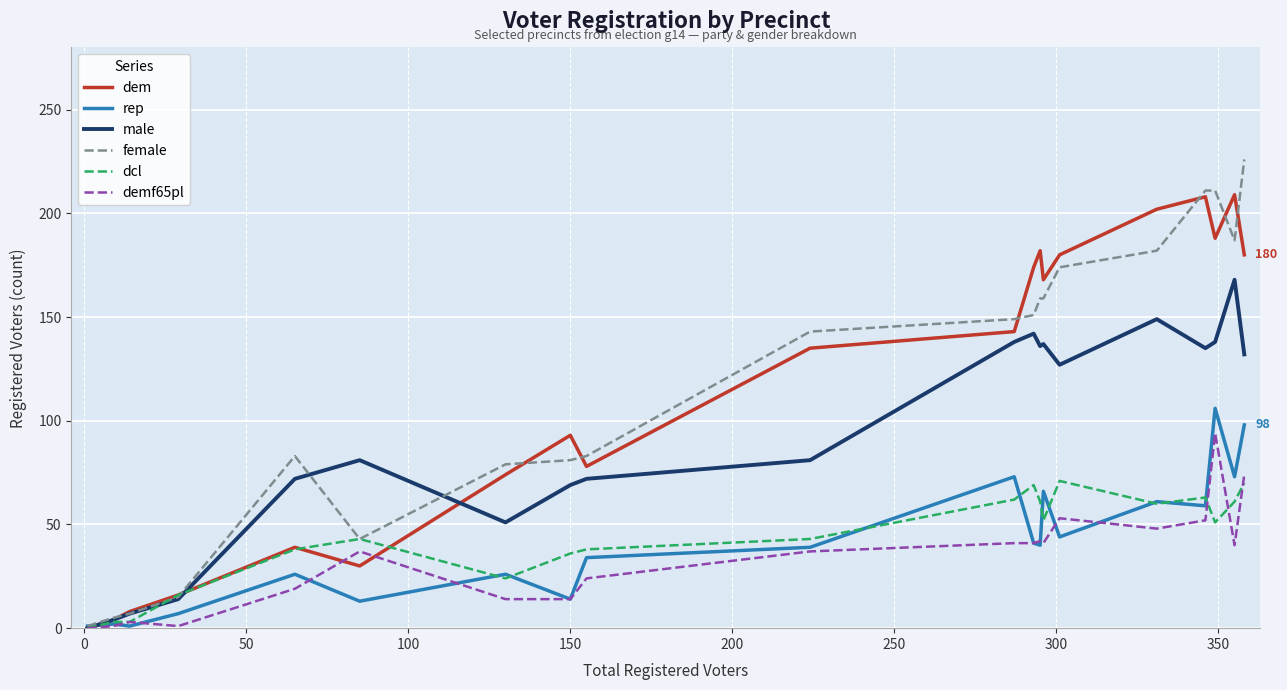

Rank the series by their maximum value, from highest to lowest.

female, dem, male, rep, demf65pl, dcl